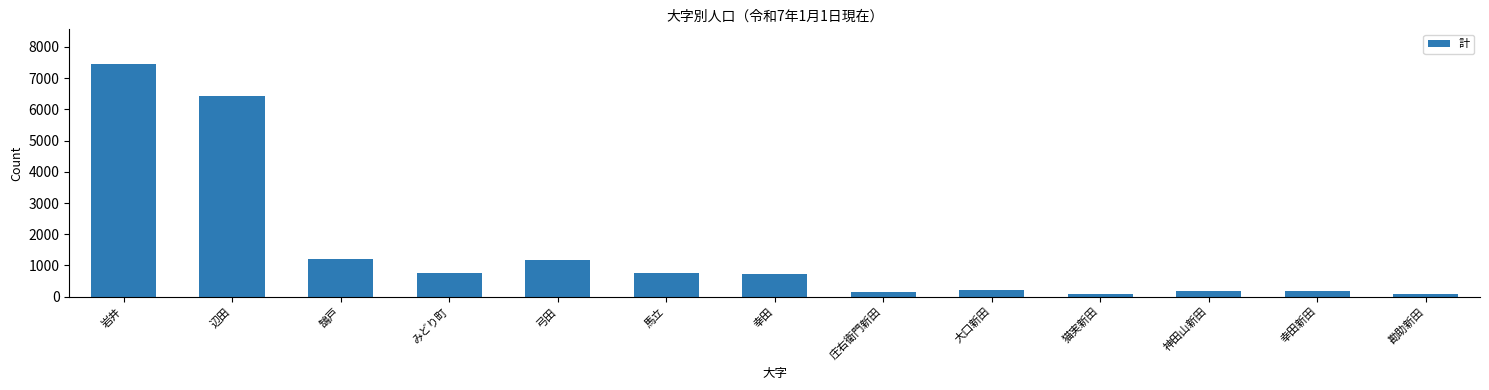

Where is the data nearest to the value 3761?

鵠戸